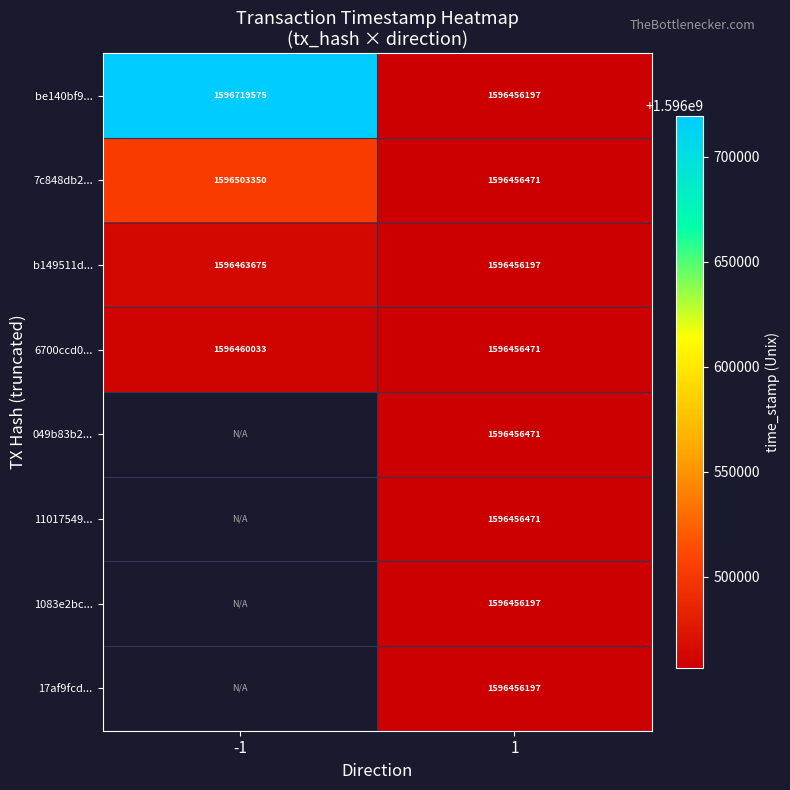

What is the lowest value of the be140bf9... series?

1596456197